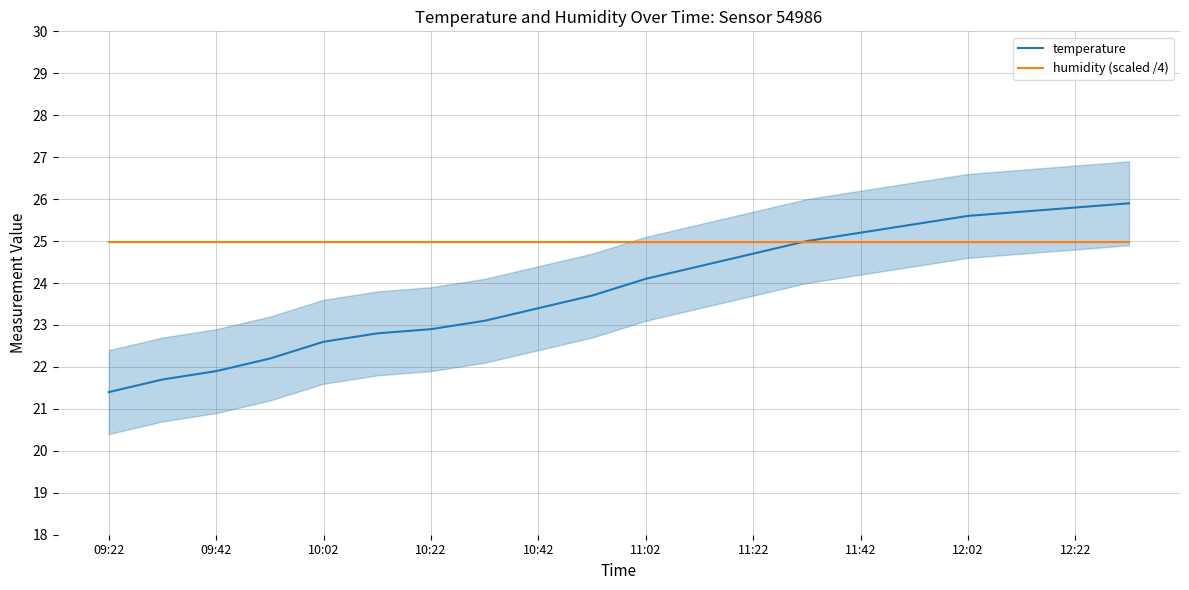

What is the greatest value displayed?

25.9